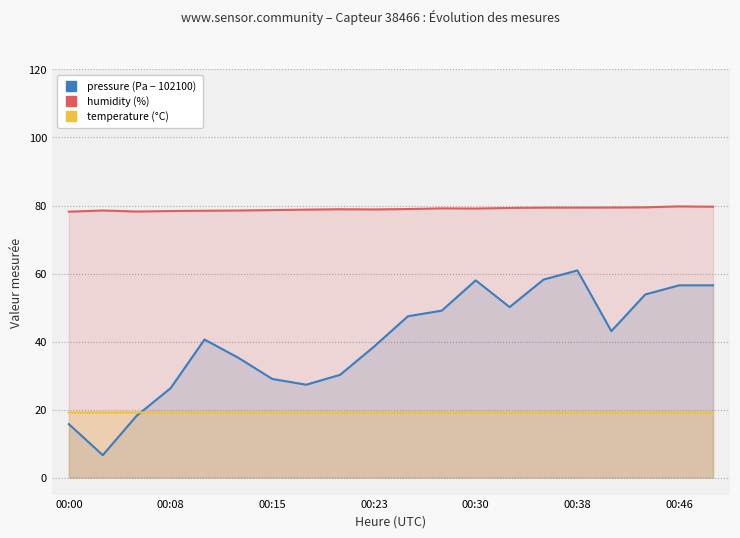

True or false: humidity (%) and temperature (°C) cross at least once.

False